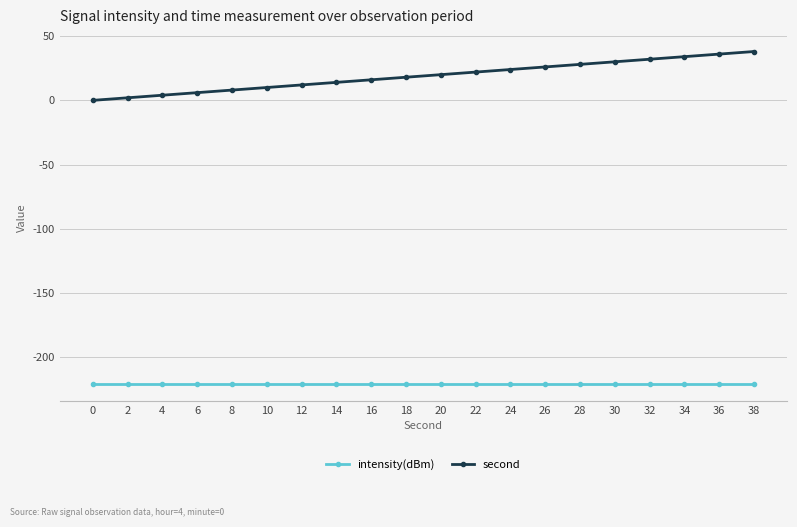

The intensity(dBm) series shows -220.9 at 24. True or false?

True